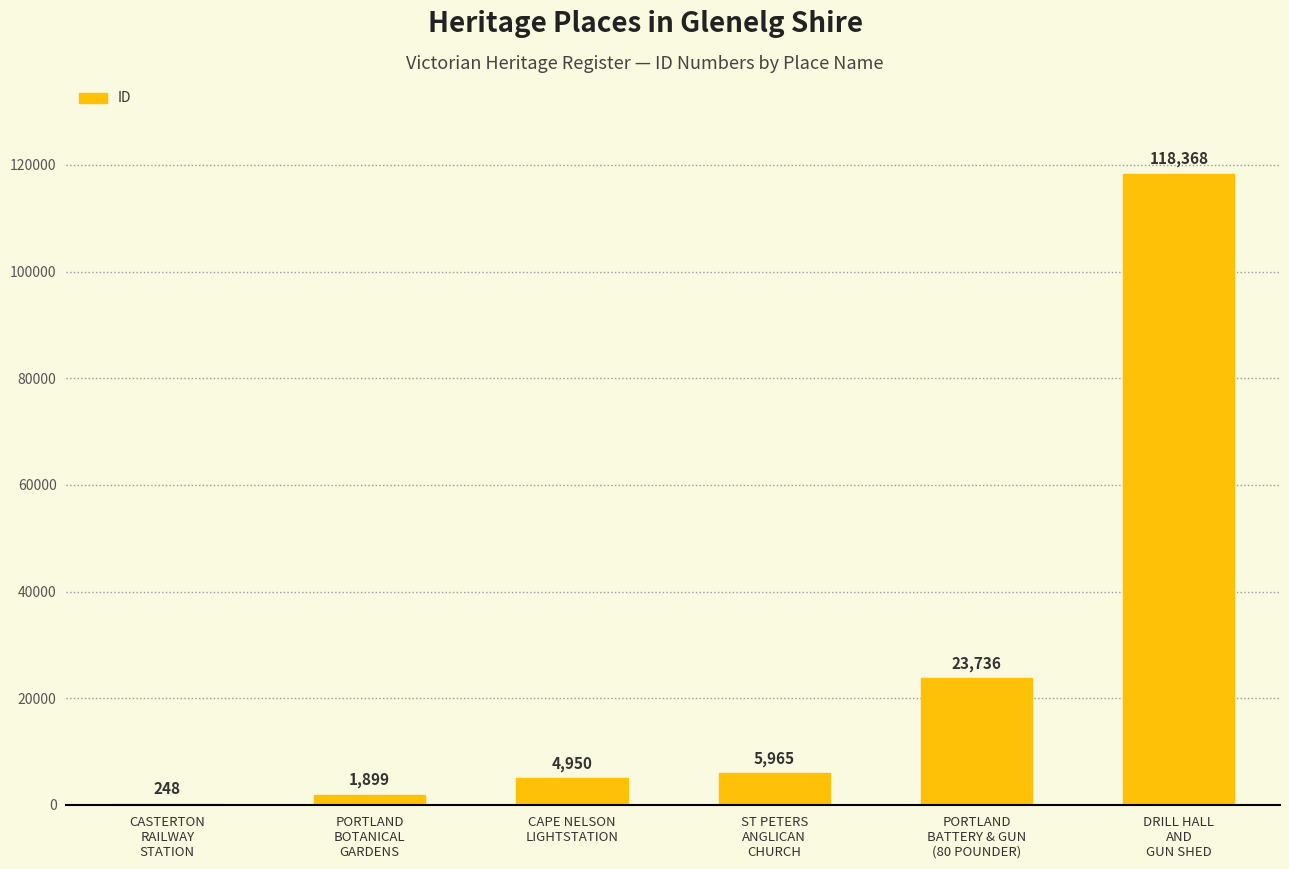

What is the greatest value displayed?

118368